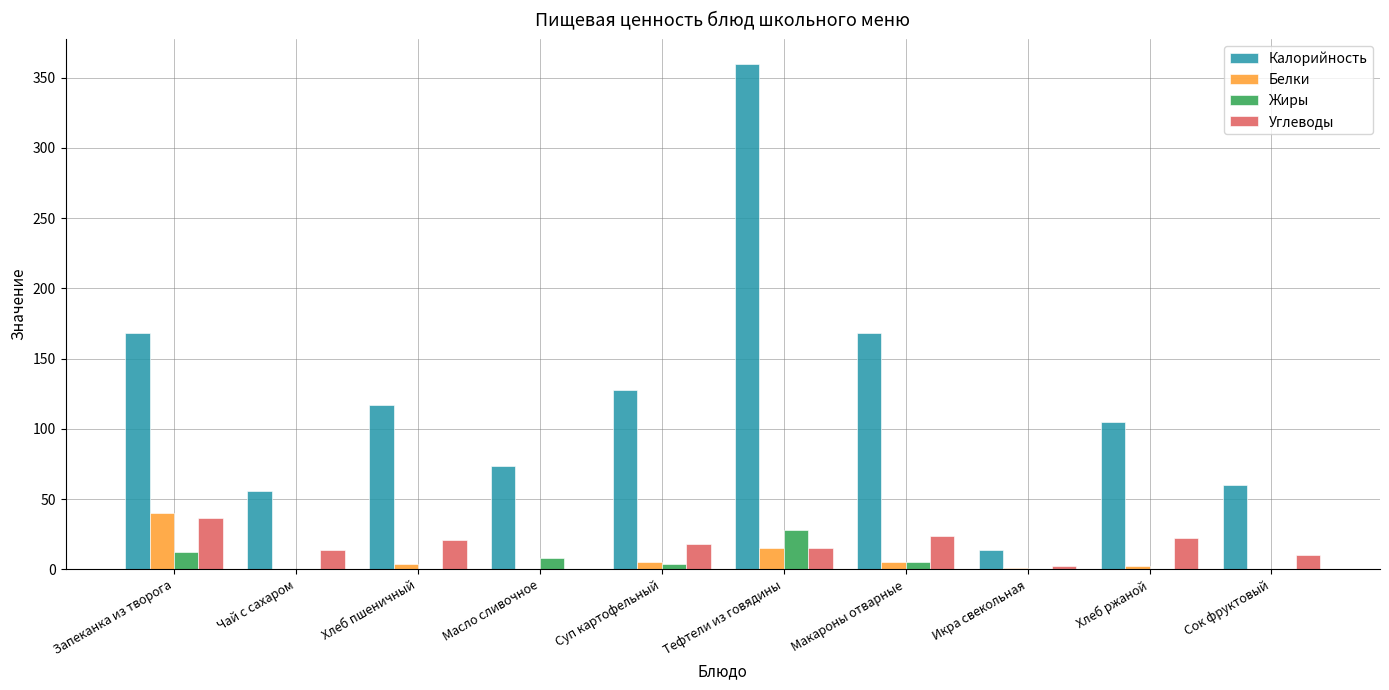

What are all the series names shown in the legend?

Калорийность, Белки, Жиры, Углеводы